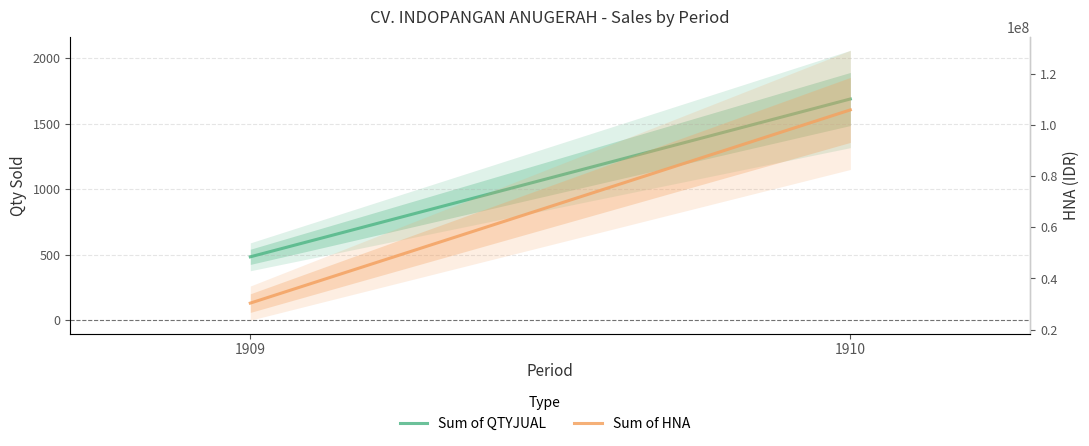

Reading left to right, extract all data points from this chart.

Sum of QTYJUAL: 484	1690
Sum of HNA: 30346800	105963000